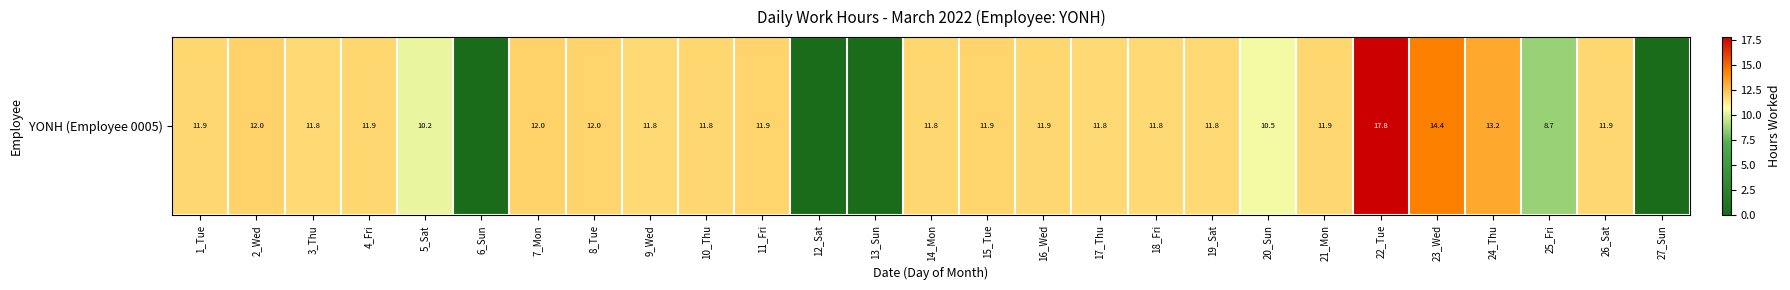

Where does the data first go above 11?

1_Tue